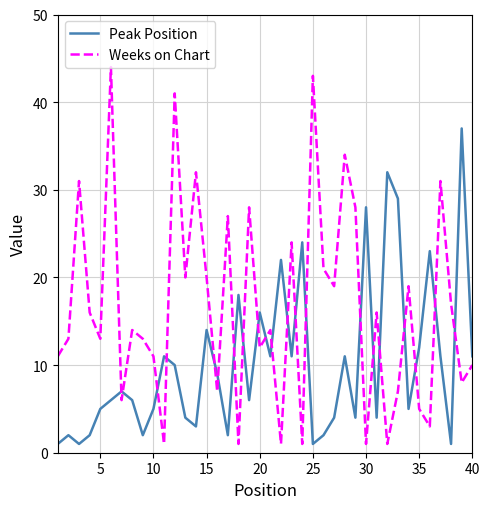

What is the maximum value for Peak Position?

37